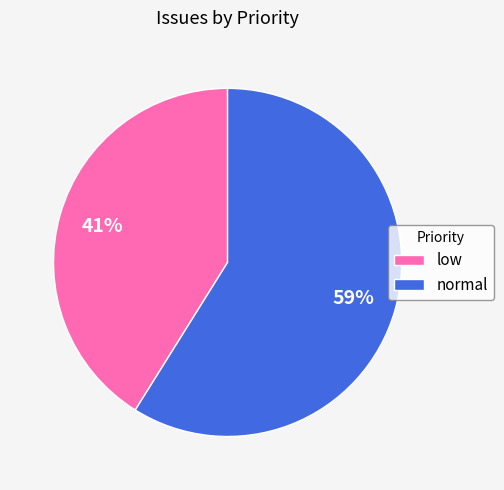

How many slices are in this pie chart?

2